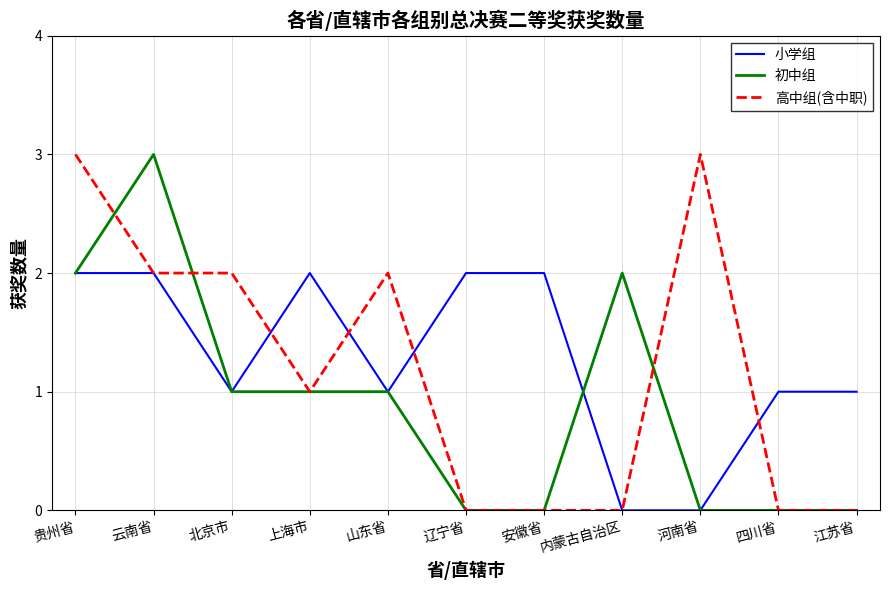

True or false: 高中组(含中职) has a value of 0 at 四川省.

True